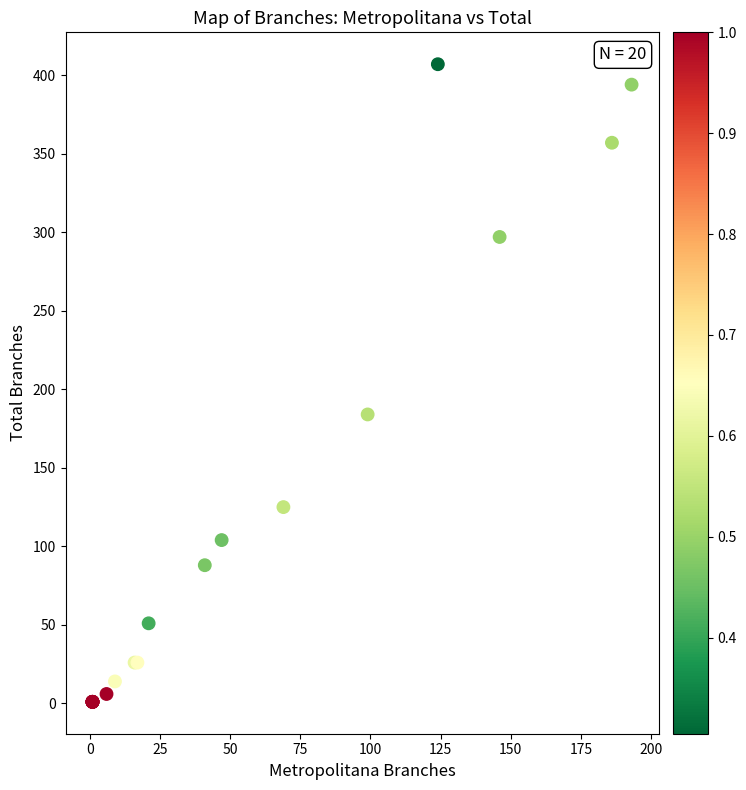

What Y value in the scatter plot is closest to 204?

184